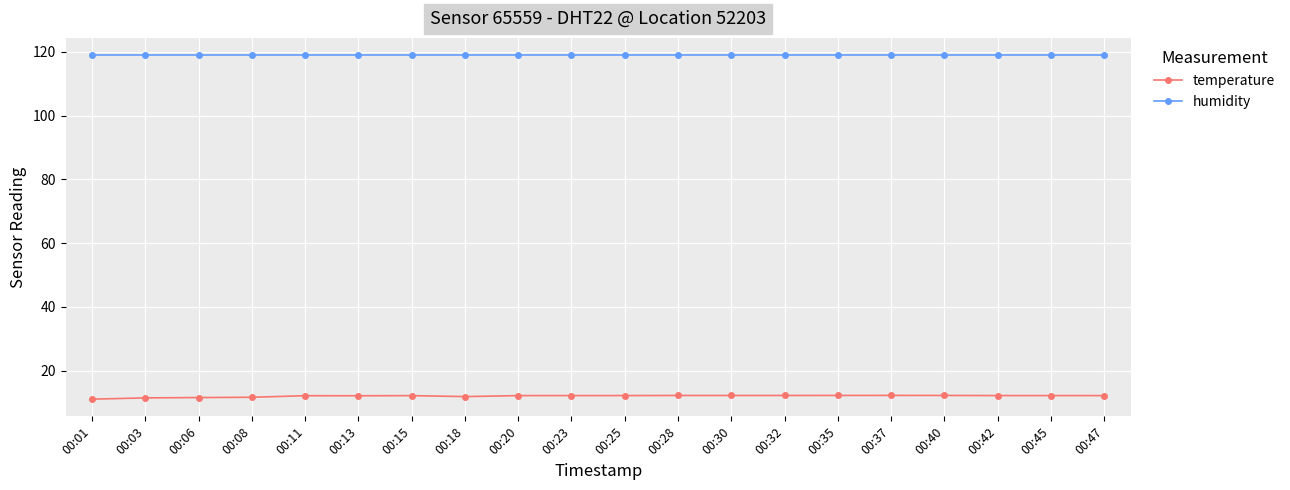

What is the difference between the highest and lowest values at 00:23?

106.8